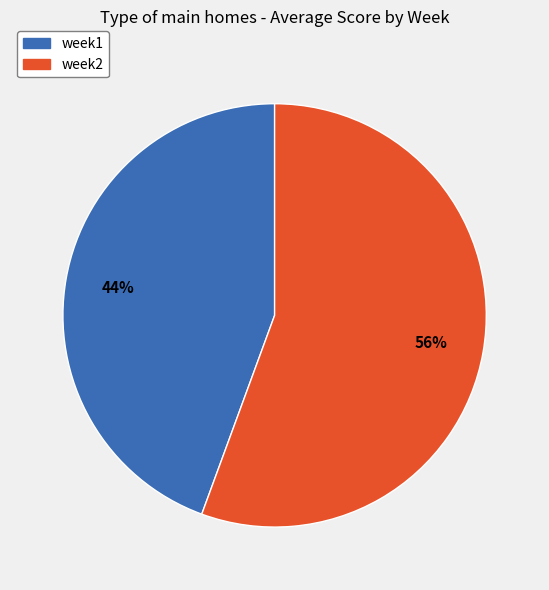

Between week2 and week1, which is larger?

week2